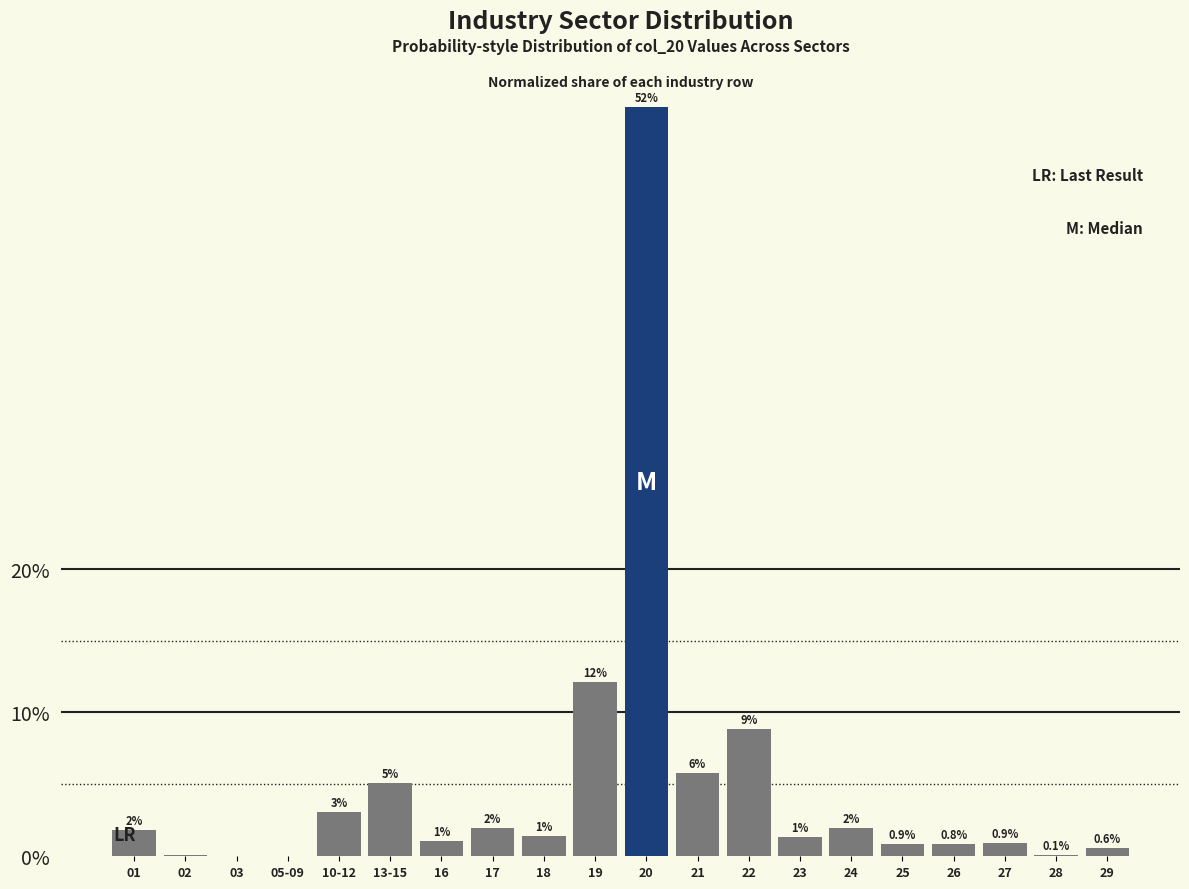

What is the greatest value displayed?

52.1